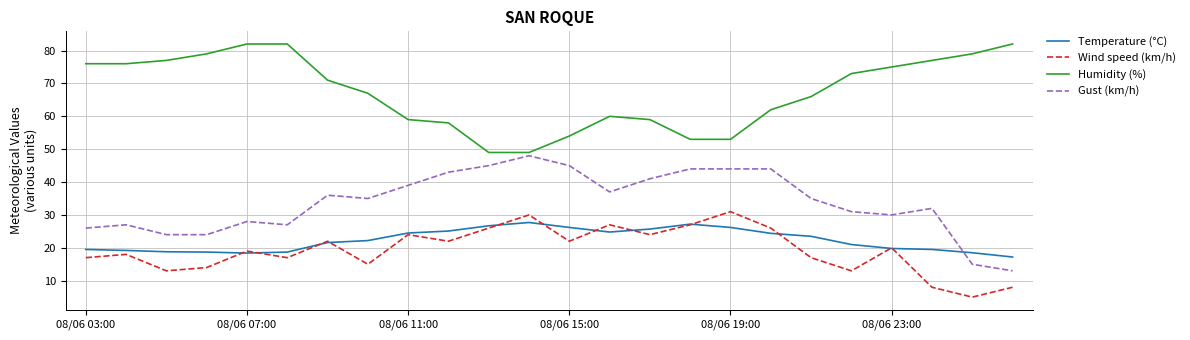

True or false: Humidity (%) and Wind speed (km/h) cross at least once.

False